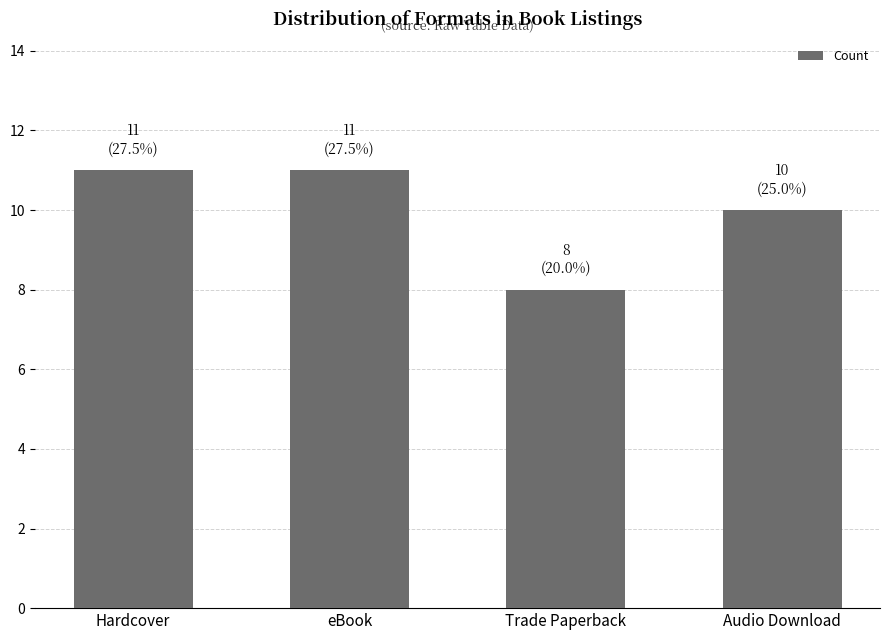

What is the smallest value displayed?

8